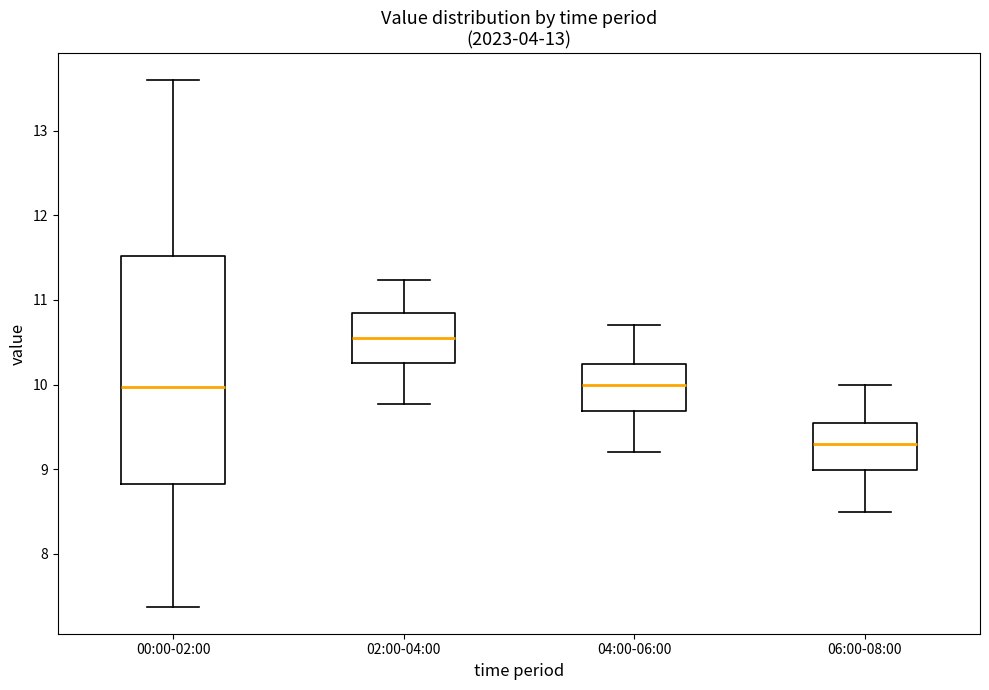

Which box has the highest median line?

02:00-04:00